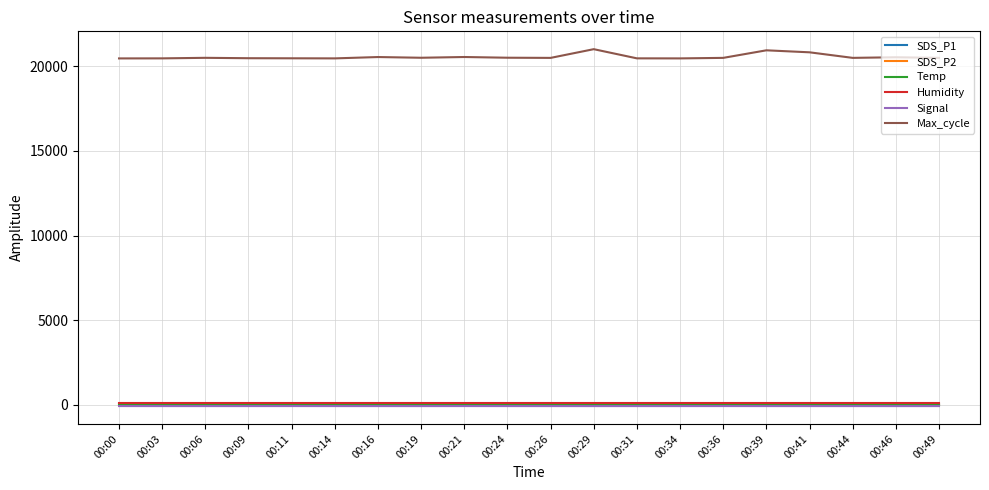

What is the lowest value of the SDS_P1 series?

9.1